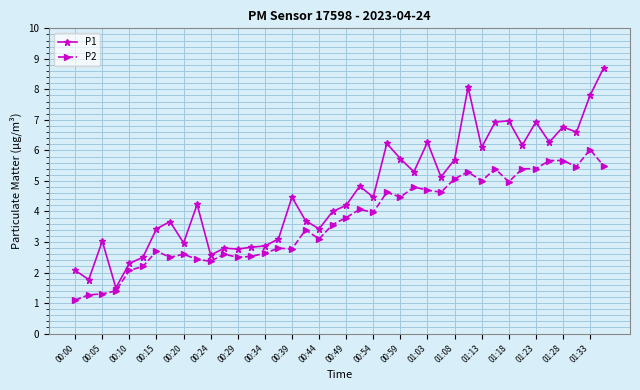

What is the minimum value shown in the chart?

1.1